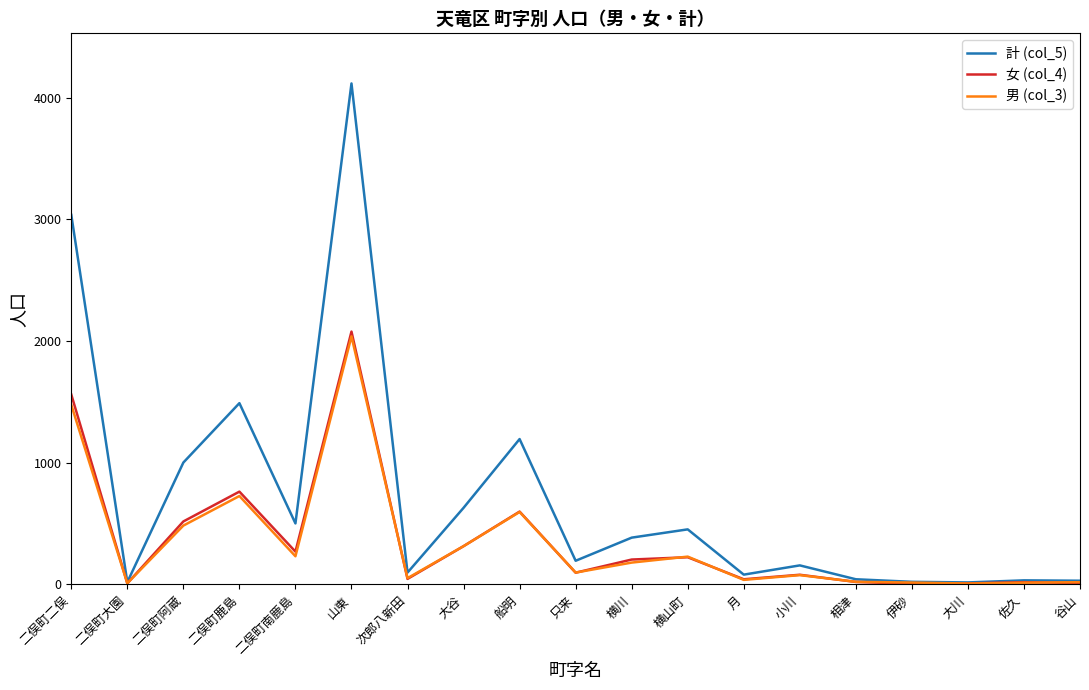

Which series has the widest spread of values?

計 (col_5)